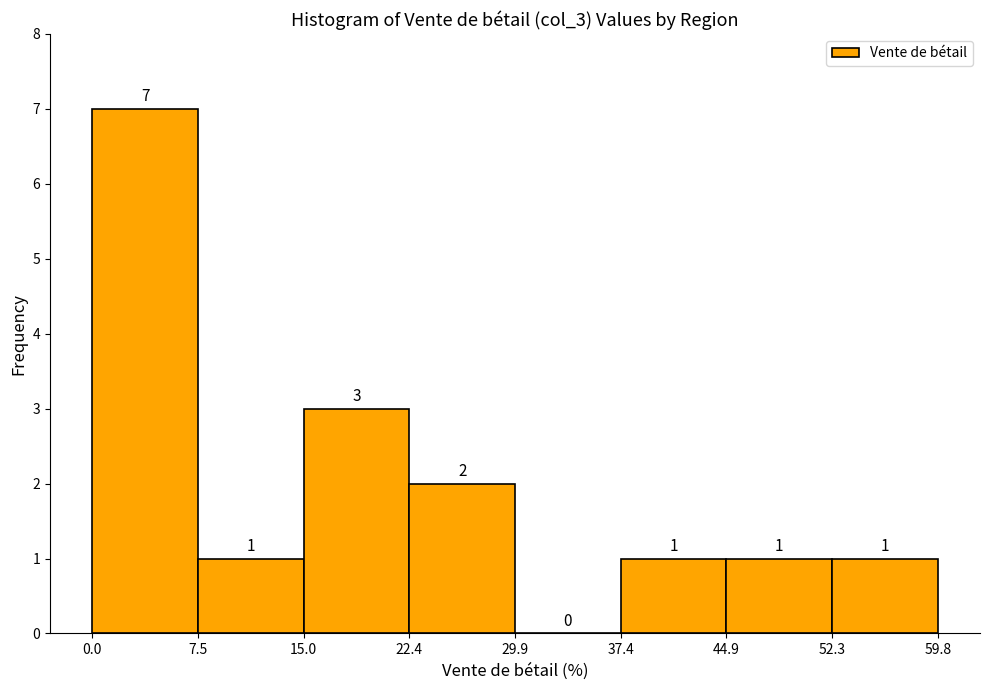

Reading left to right, transcribe this chart: for each bar, give the range it covers on the x-axis and its height.

0.0 to 7.5: 7
7.5 to 15.0: 1
15.0 to 22.4: 3
22.4 to 29.9: 2
29.9 to 37.4: 0
37.4 to 44.9: 1
44.9 to 52.3: 1
52.3 to 59.8: 1